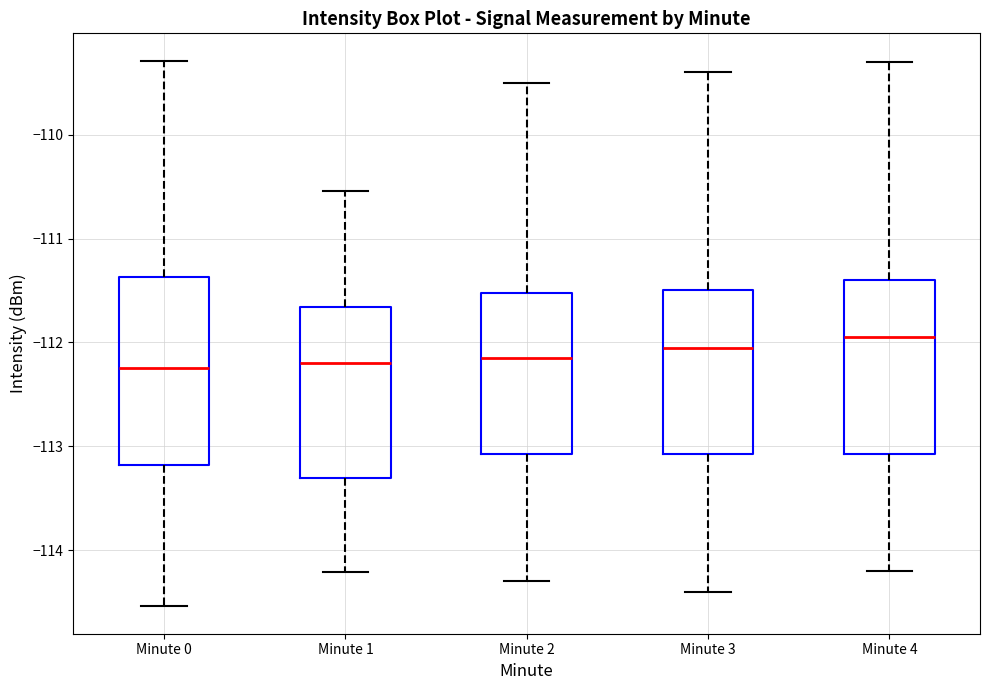

Reading left to right, read every box against the y-axis: the position of its median line, the range the box covers, and the ends of its whiskers. The values are not printed on the chart, so give them approximately, as read against the axis.

Minute 0: median -112.2, box -113.2 to -111.4, whiskers -114.5 to -109.3
Minute 1: median -112.2, box -113.3 to -111.7, whiskers -114.2 to -110.5
Minute 2: median -112.1, box -113.1 to -111.5, whiskers -114.3 to -109.5
Minute 3: median -112.0, box -113.1 to -111.5, whiskers -114.4 to -109.4
Minute 4: median -111.9, box -113.1 to -111.4, whiskers -114.2 to -109.3